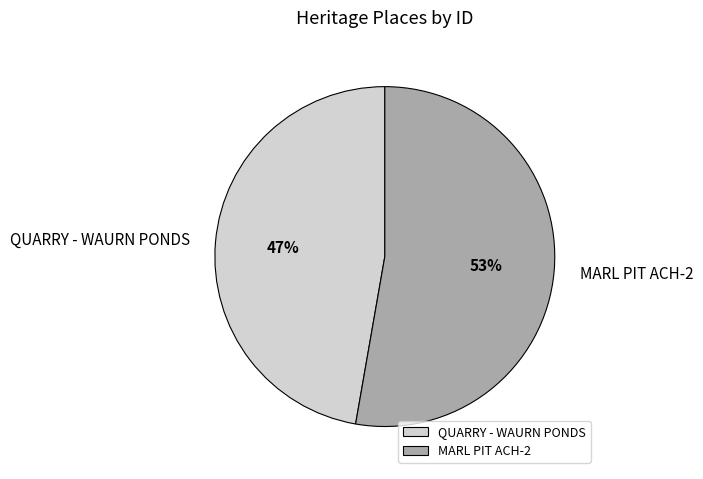

Does any single category account for the majority?

Yes